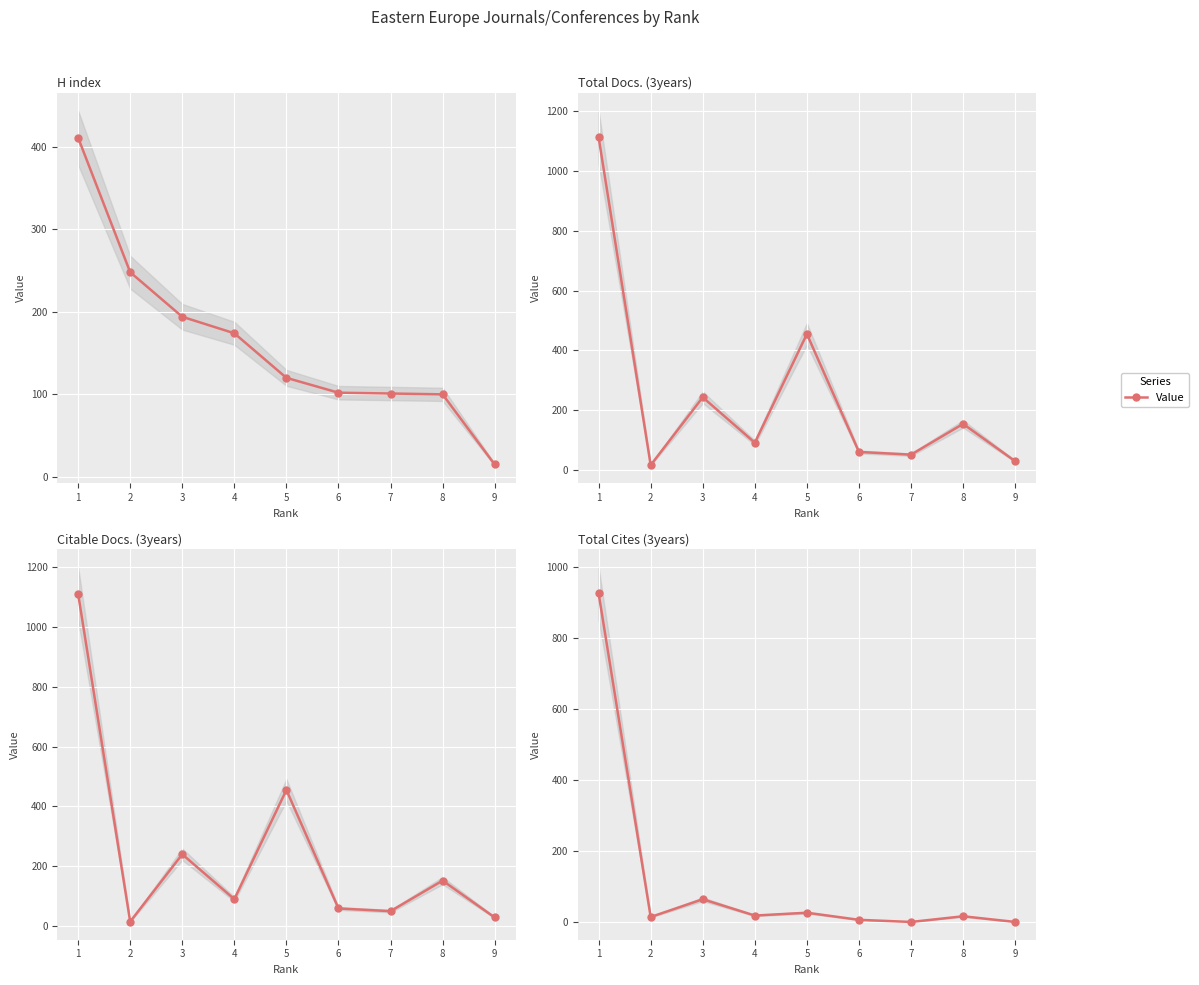

What is the difference between the maximum and minimum values in the Total Docs. (3years) series?

1098